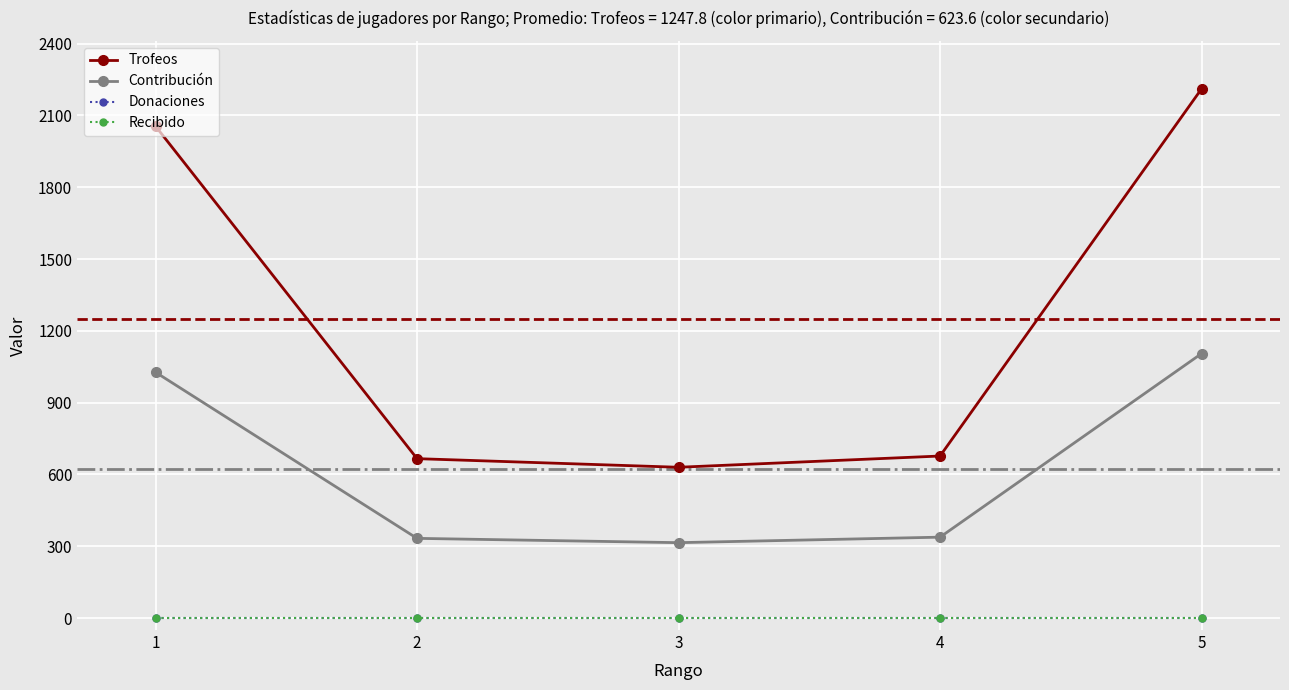

What are all the series names shown in the legend?

Trofeos, Contribución, Donaciones, Recibido